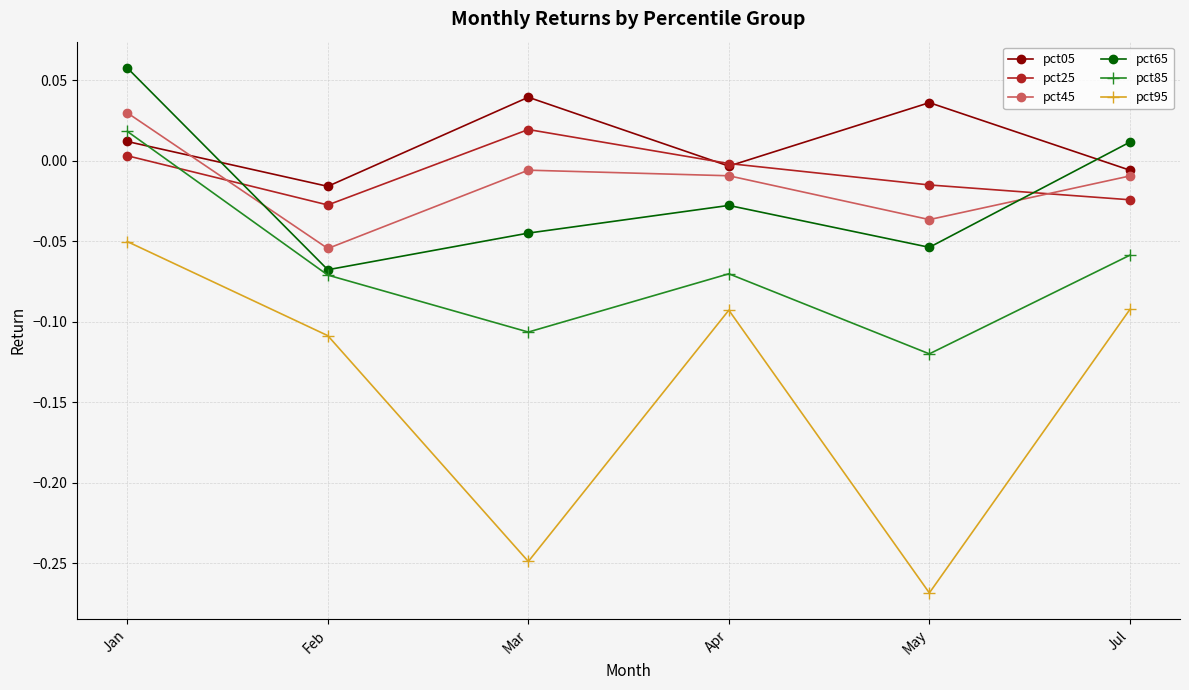

Which series has the largest total across all categories?

pct05